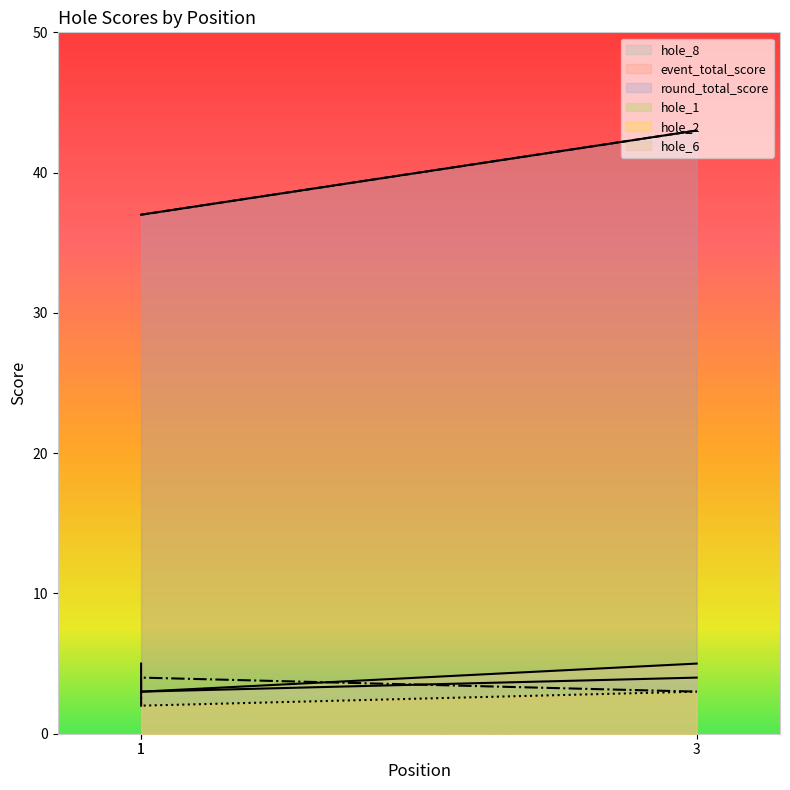

At 1, list the series in order from smallest to largest.

hole_8, hole_1, hole_2, hole_6, event_total_score, round_total_score